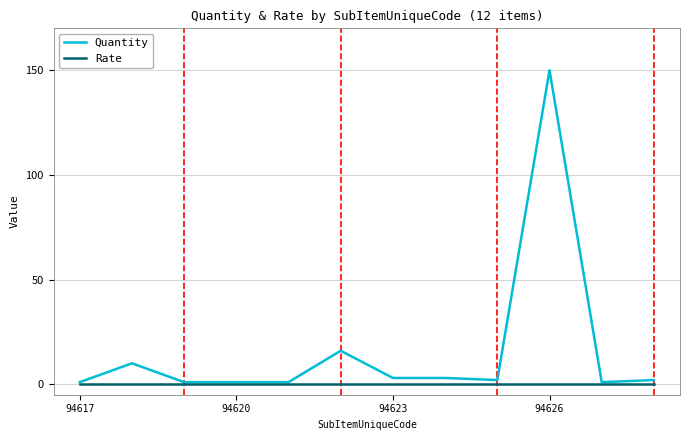

Is this an area chart (filled region under the line)?

No